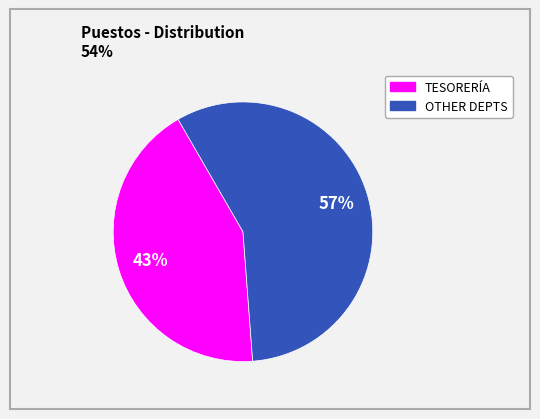

Is there any slice that represents more than half of the pie?

Yes